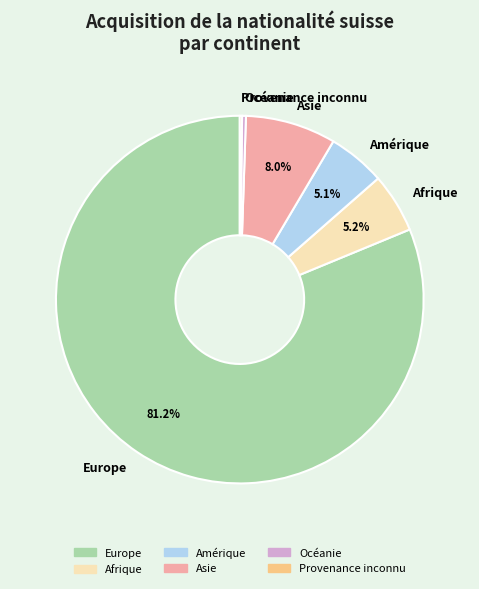

Approximately how many times larger is the value at Europe compared to Afrique?

15.6